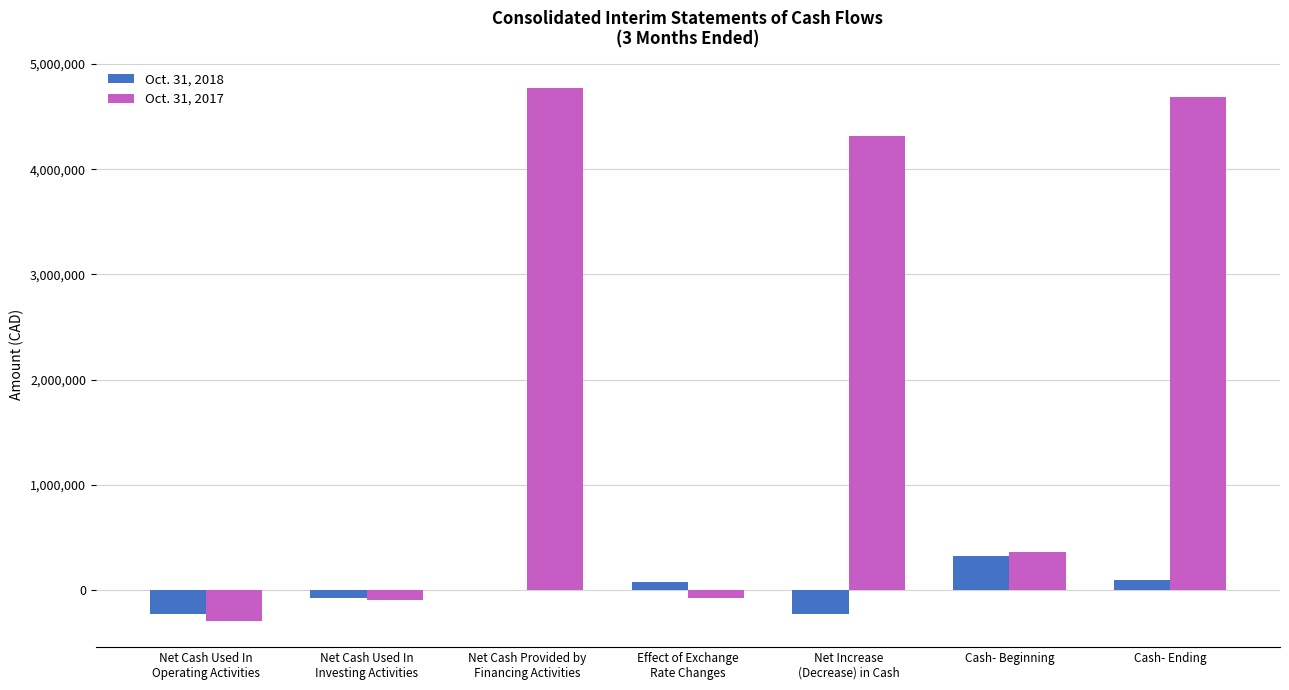

Is the value of Oct. 31, 2018 at Cash- Ending greater than the value of Oct. 31, 2017 at Cash- Ending?

No